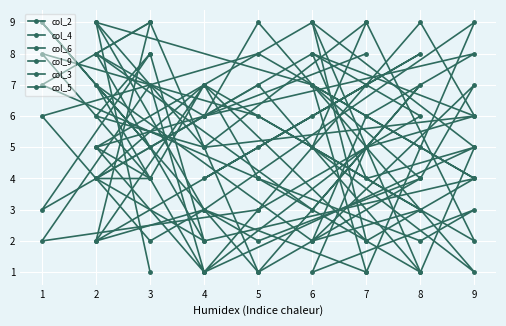

Where is the first local maximum for col_2?

2